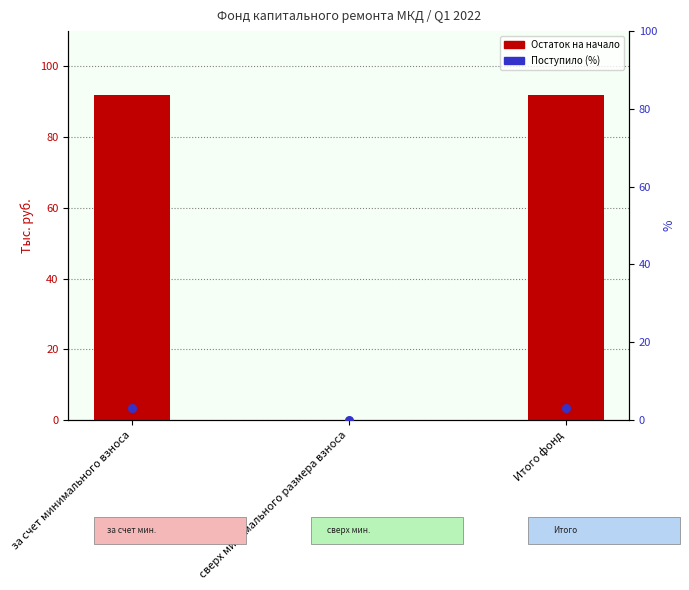

At which category is the sum across all series the highest?

за счет минимального взноса